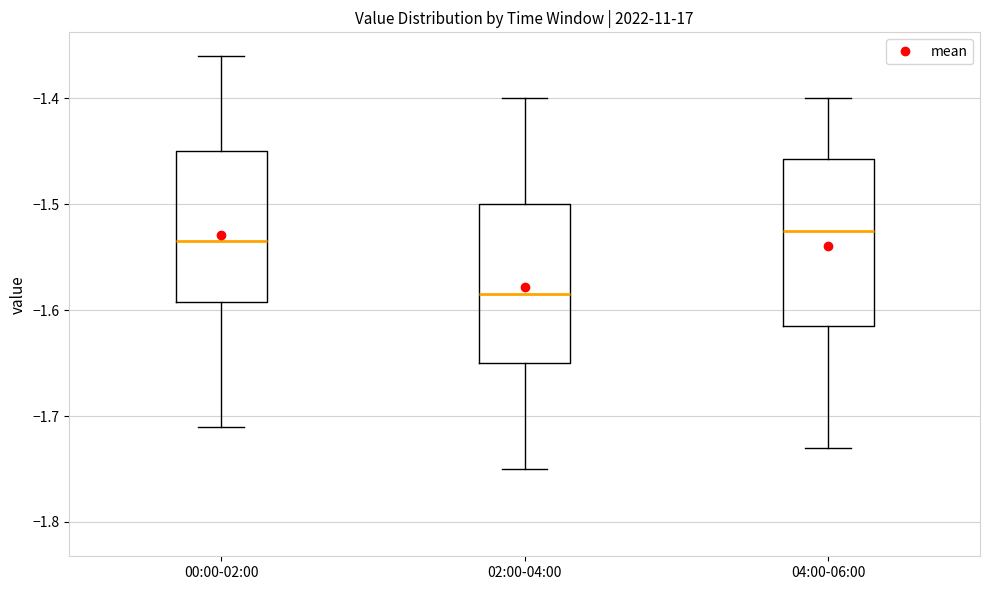

Reading left to right, read every box against the y-axis: the position of its median line, the range the box covers, and the ends of its whiskers. The values are not printed on the chart, so give them approximately, as read against the axis.

00:00-02:00: median -1.53, box -1.59 to -1.45, whiskers -1.71 to -1.36
02:00-04:00: median -1.58, box -1.65 to -1.50, whiskers -1.75 to -1.40
04:00-06:00: median -1.52, box -1.61 to -1.46, whiskers -1.73 to -1.40